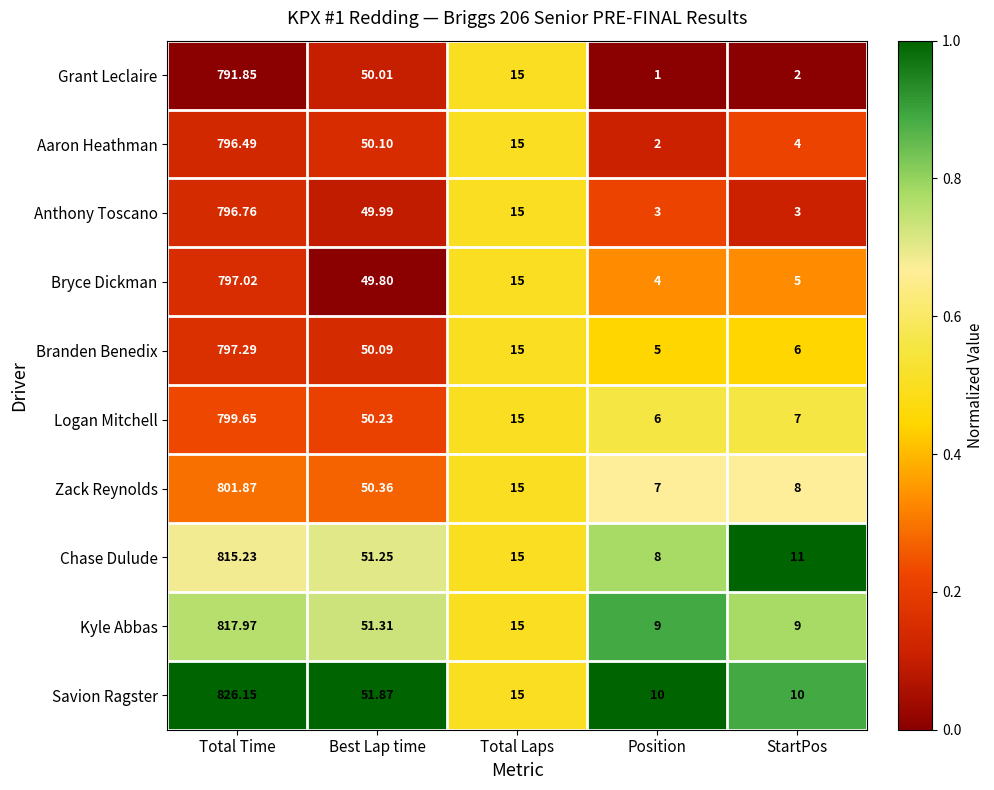

At which label is Grant Leclaire closest to 396?

Best Lap time